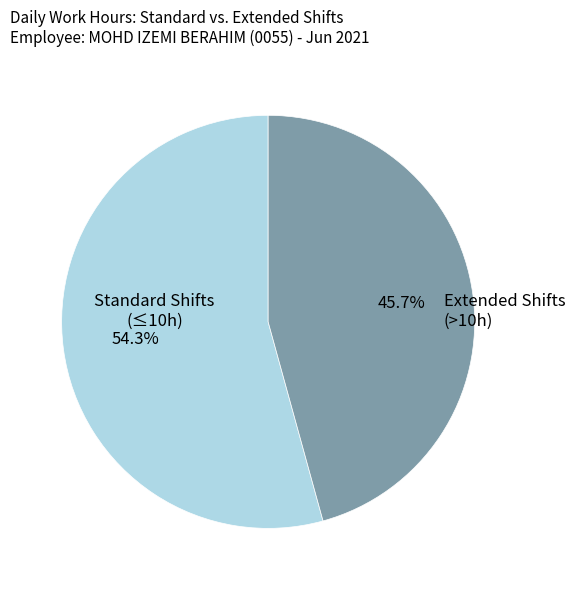

How many segments does this pie chart have?

2